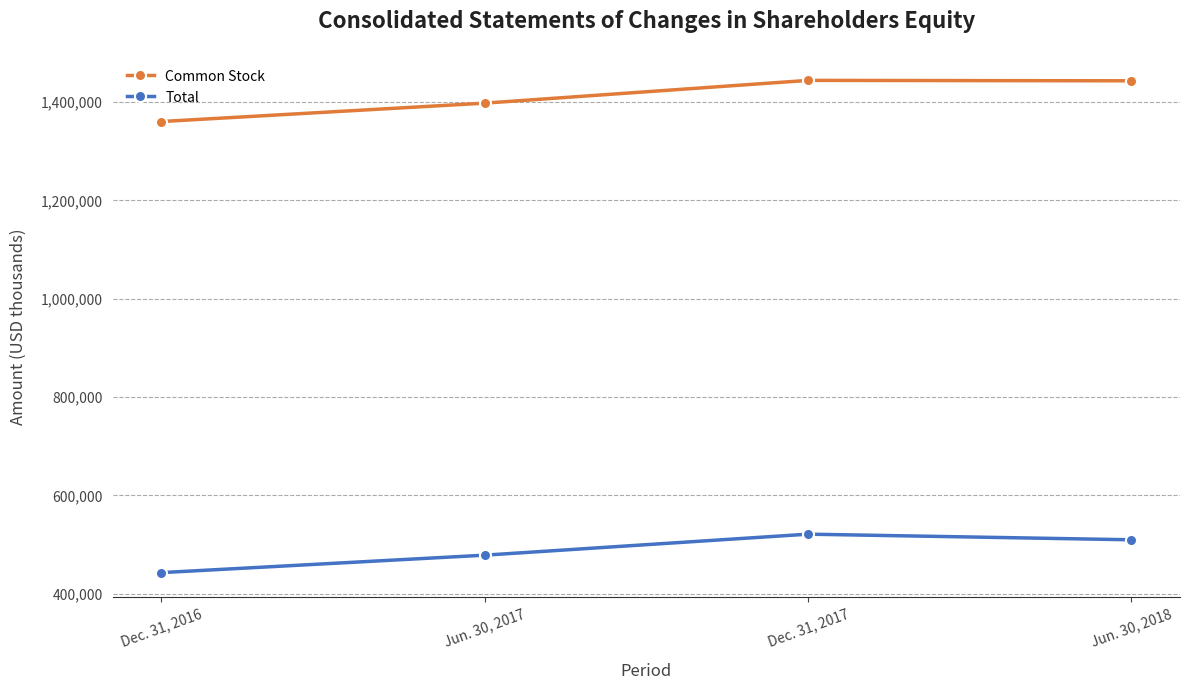

Is the value of Total at Dec. 31, 2017 greater than the value of Common Stock at Jun. 30, 2017?

No